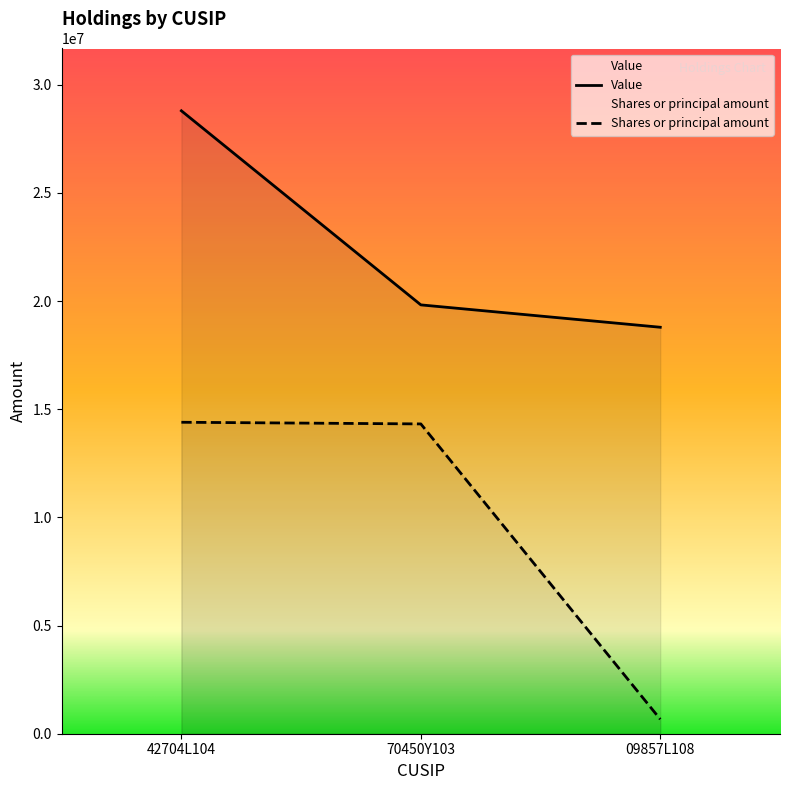

Rank the series by their maximum value, from highest to lowest.

Value, Shares or principal amount